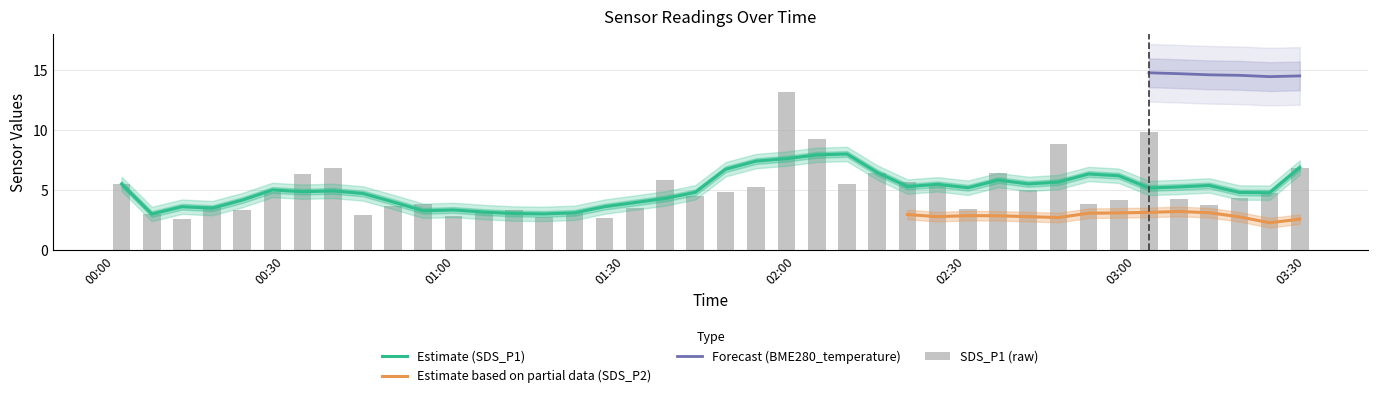

What is the difference between the second highest and second lowest values in the SDS_P1 series?

7.1